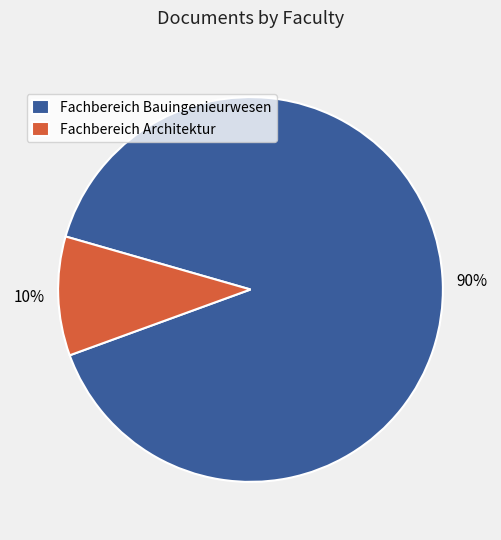

Which category has the biggest portion of the pie?

Fachbereich Bauingenieurwesen